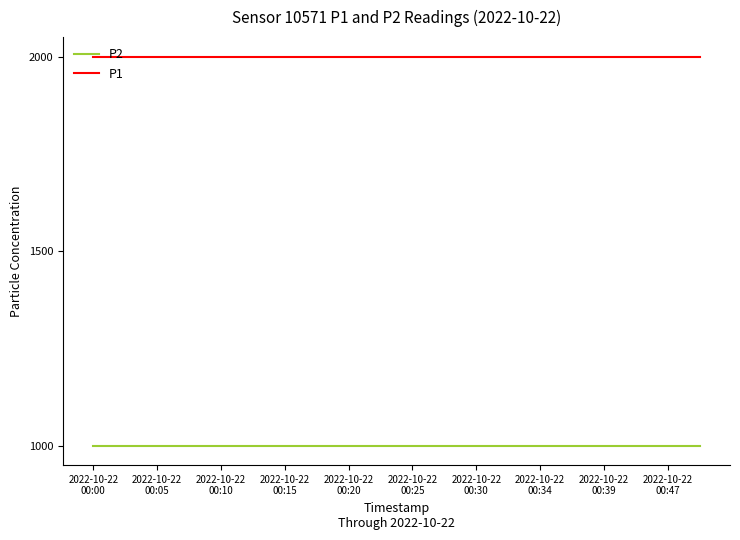

What are all the series names shown in the legend?

P2, P1